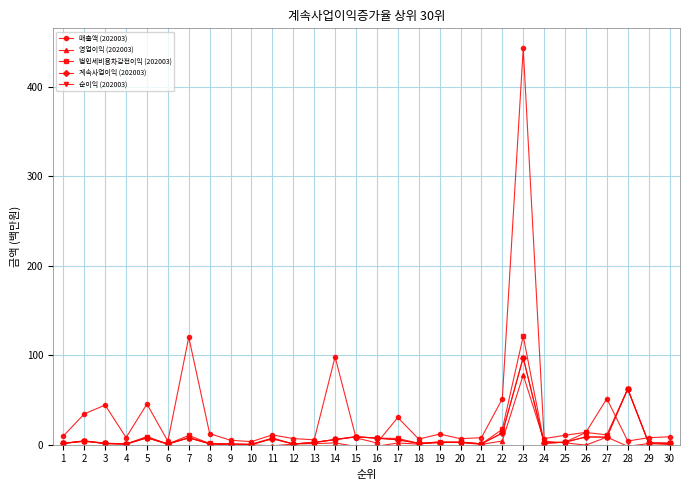

Does the chart have visible grid lines?

Yes